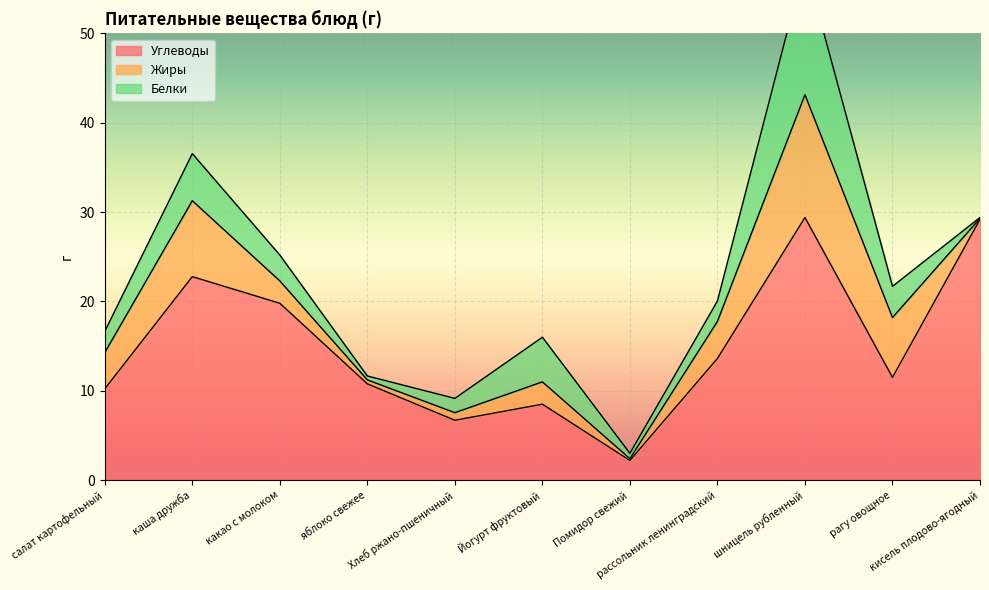

List the series in order of their peak value, highest first.

Углеводы, Белки, Жиры